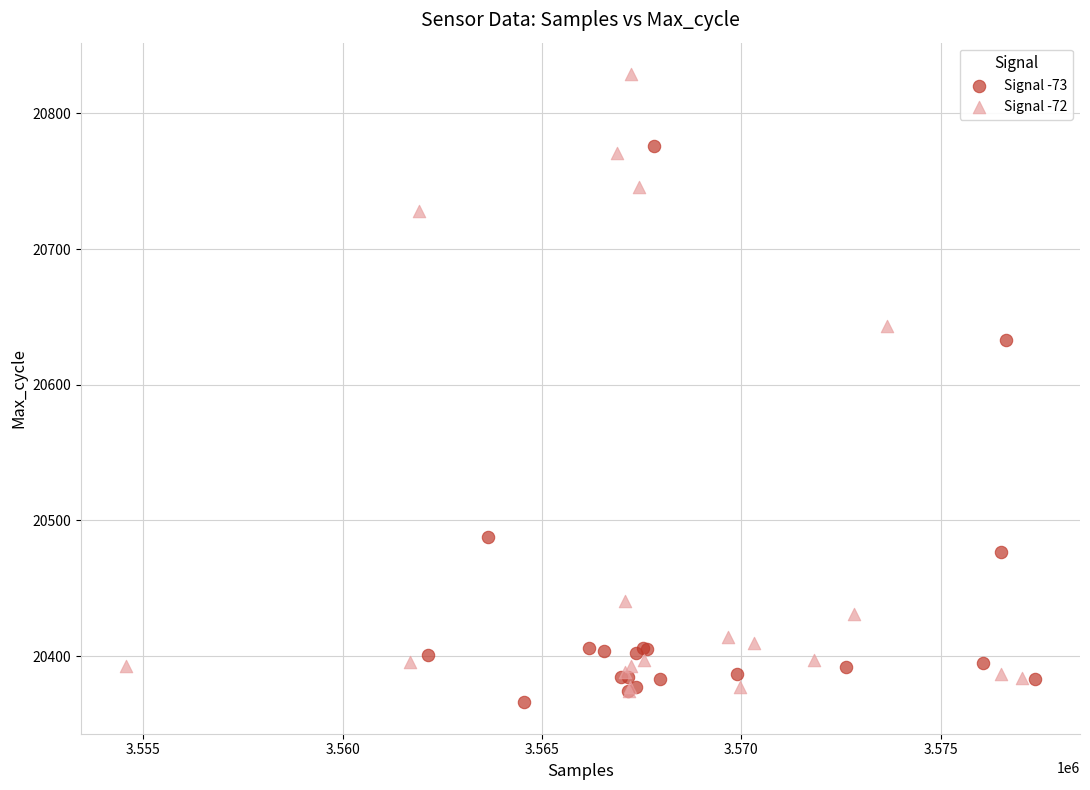

Which series reaches the maximum Y coordinate?

Signal -72